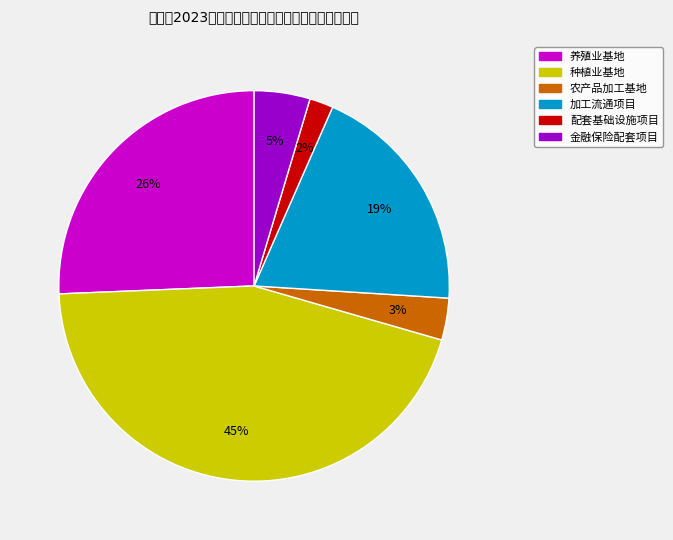

Count the number of slices in the pie.

6